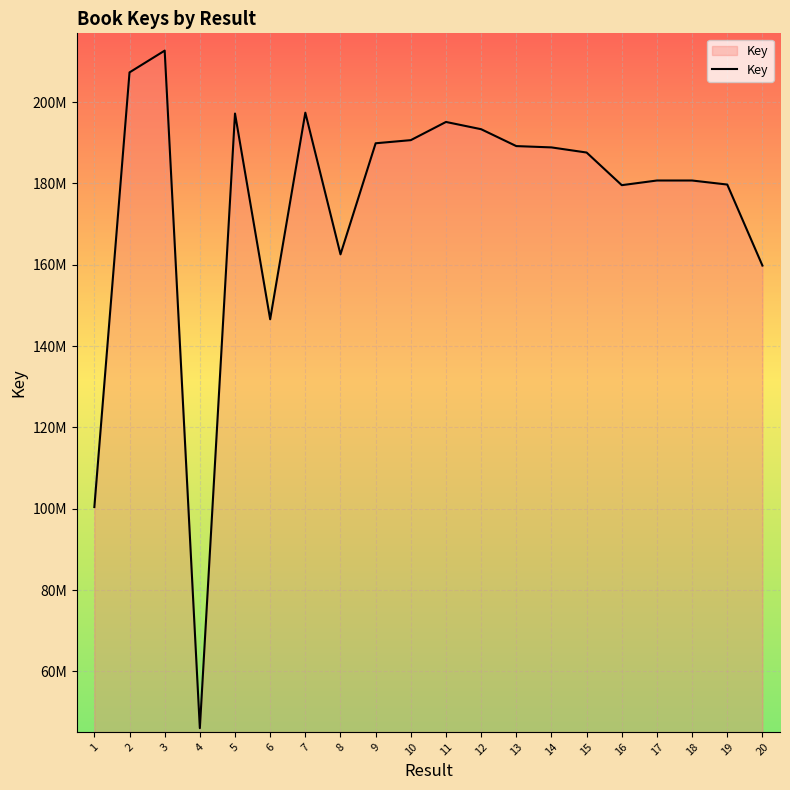

Is it true that the value at 20 is 287563892?

False